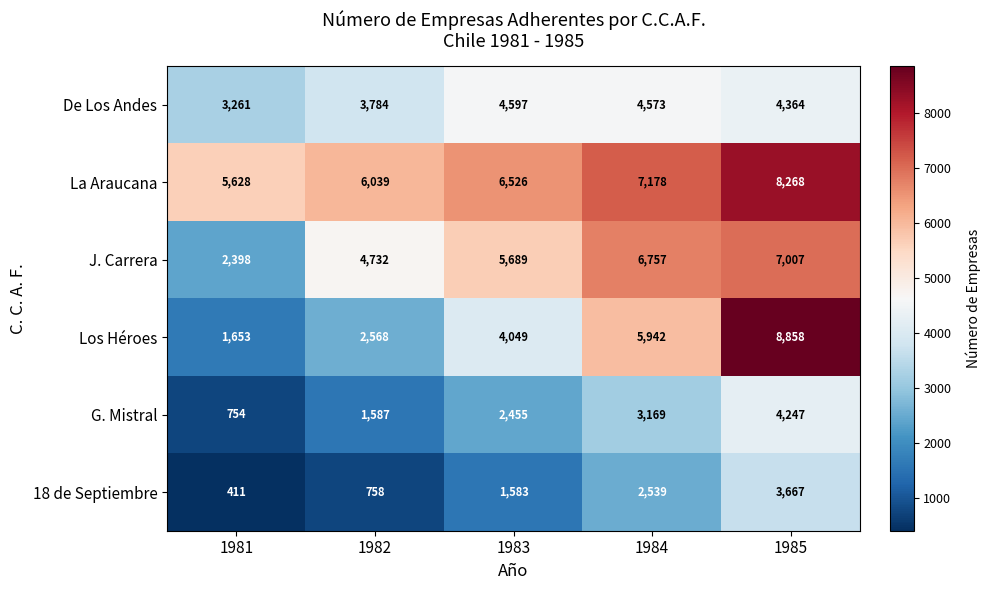

Reading left to right, list all the values displayed in this chart.

De Los Andes: 3261	3784	4597	4573	4364
La Araucana: 5628	6039	6526	7178	8268
J. Carrera: 2398	4732	5689	6757	7007
Los Héroes: 1653	2568	4049	5942	8858
G. Mistral: 754	1587	2455	3169	4247
18 de Septiembre: 411	758	1583	2539	3667